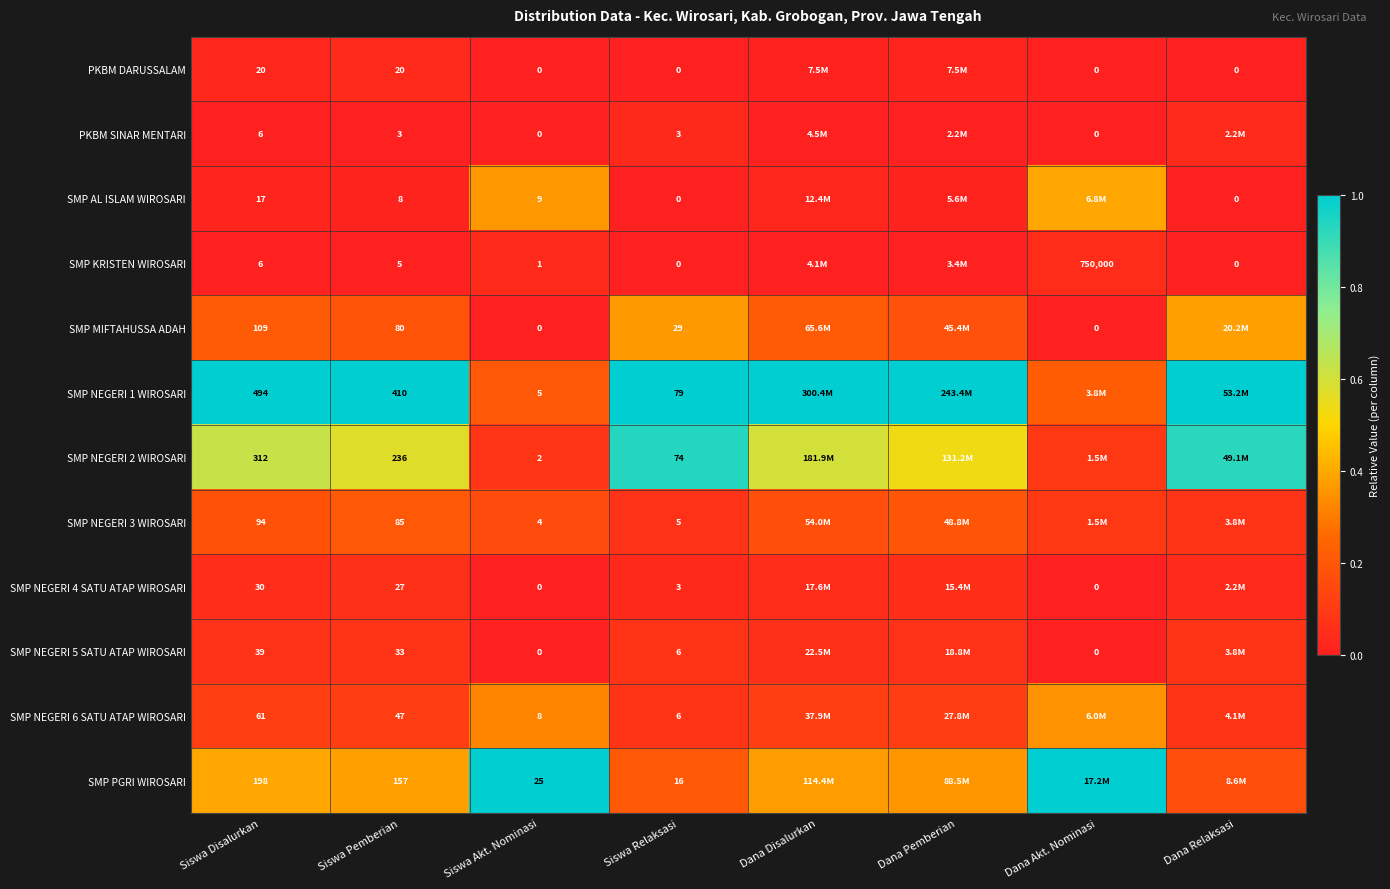

How many SMP NEGERI 6 SATU ATAP WIROSARI values are between 0 and 1?

8